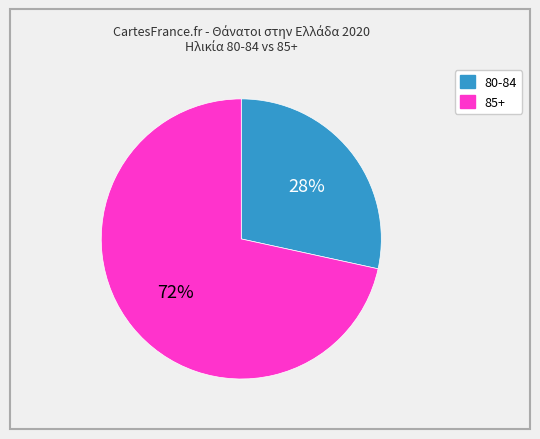

To the nearest percent, what is the average slice percentage?

50%